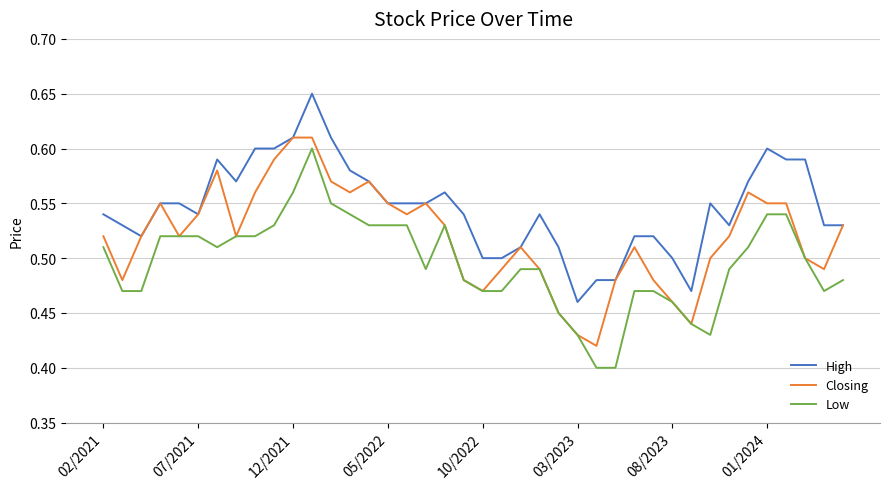

True or false: Low and High intersect in this chart.

False